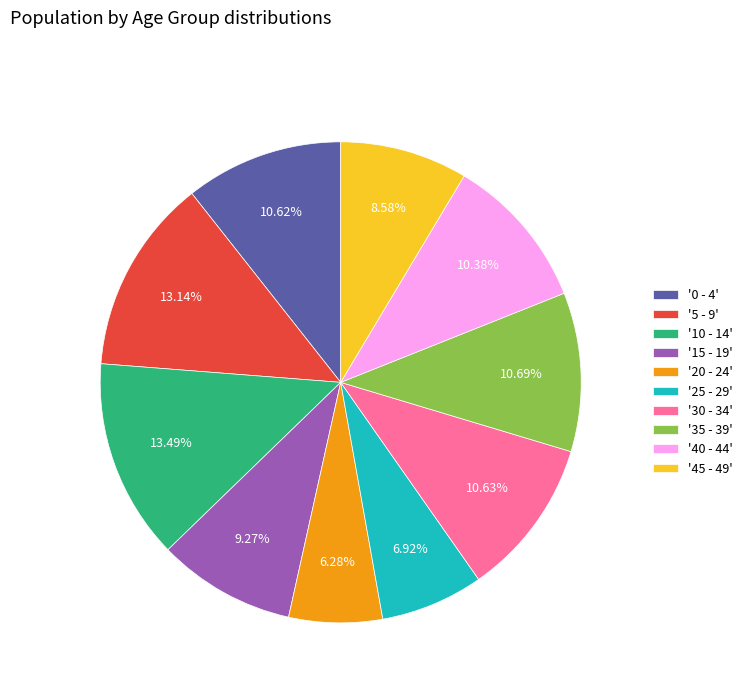

Is the sum of '45 - 49' and '35 - 39' greater than half?

No